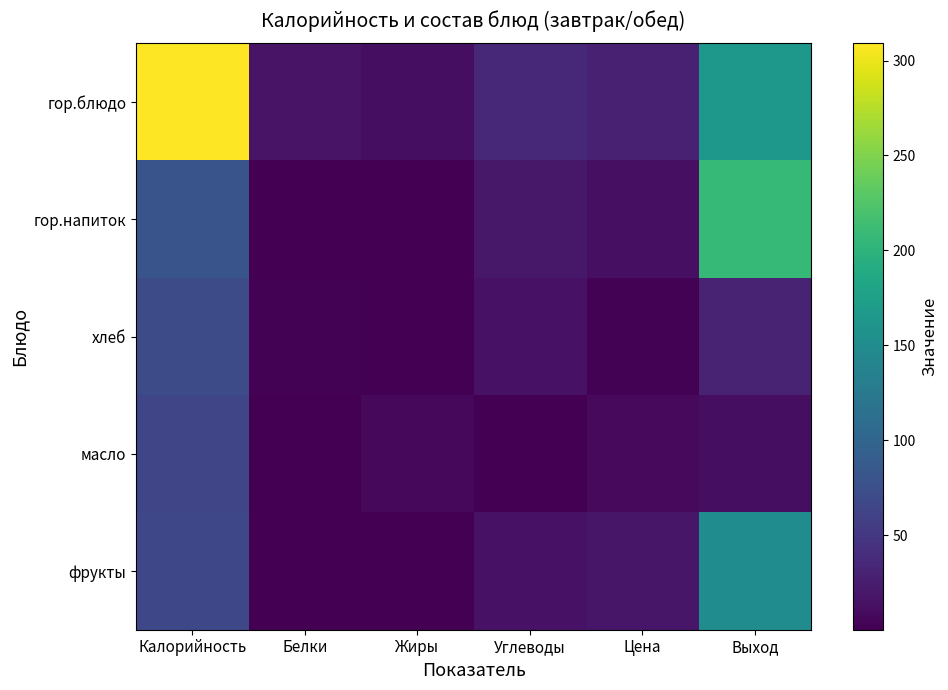

Which series changed the most between Жиры and Углеводы?

гор.блюдо